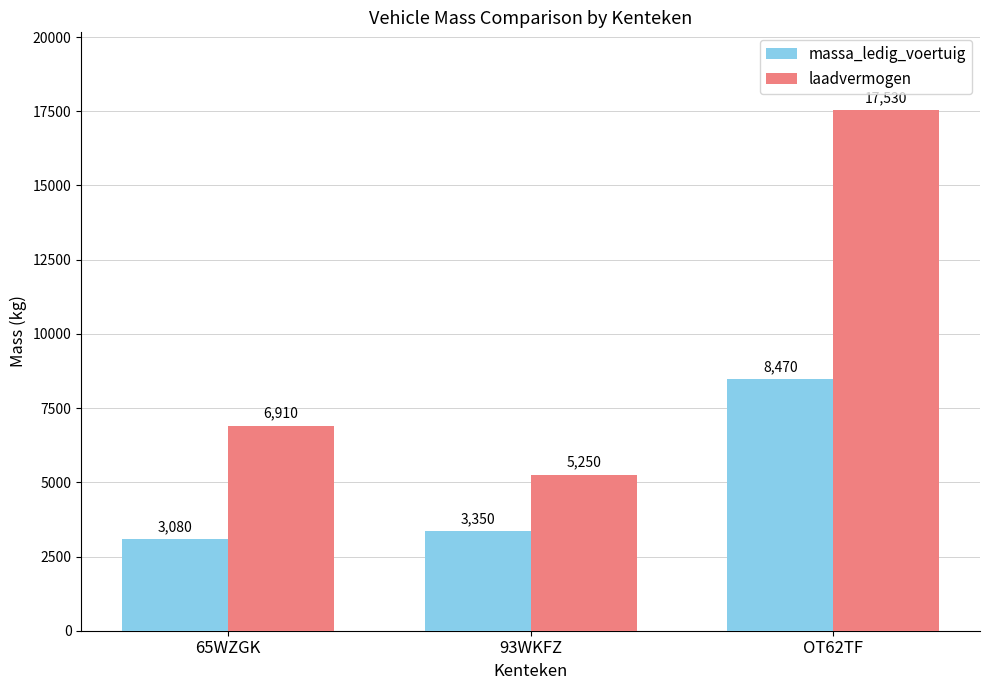

What is the total value across all series at OT62TF?

26000